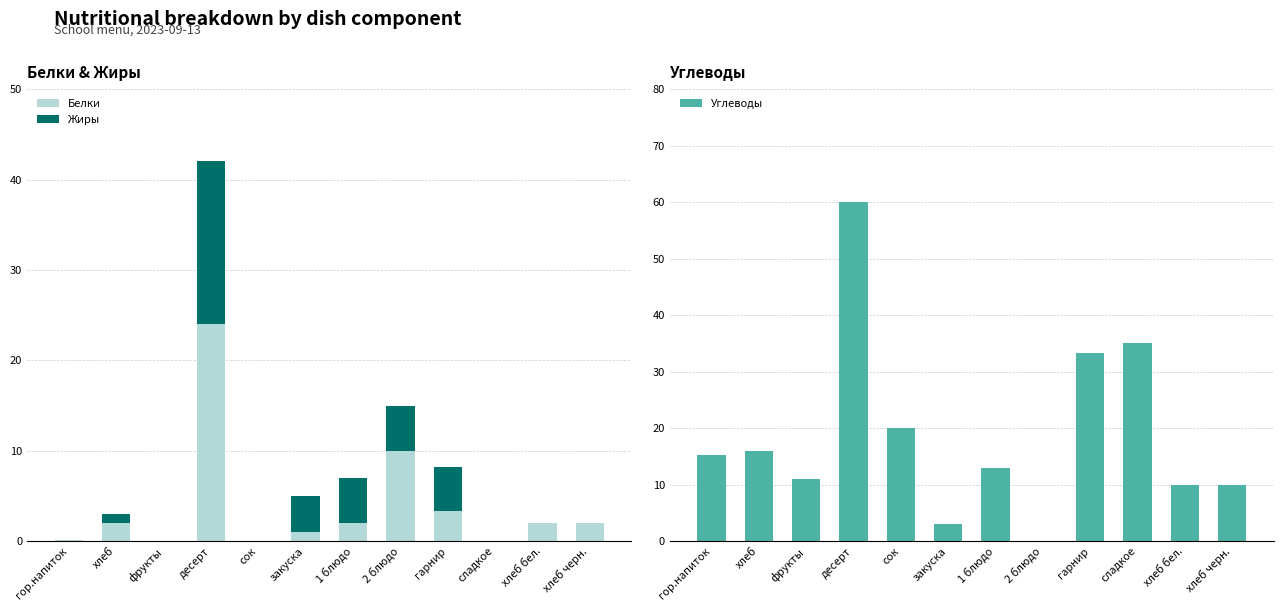

Does the chart contain stacked bars?

No